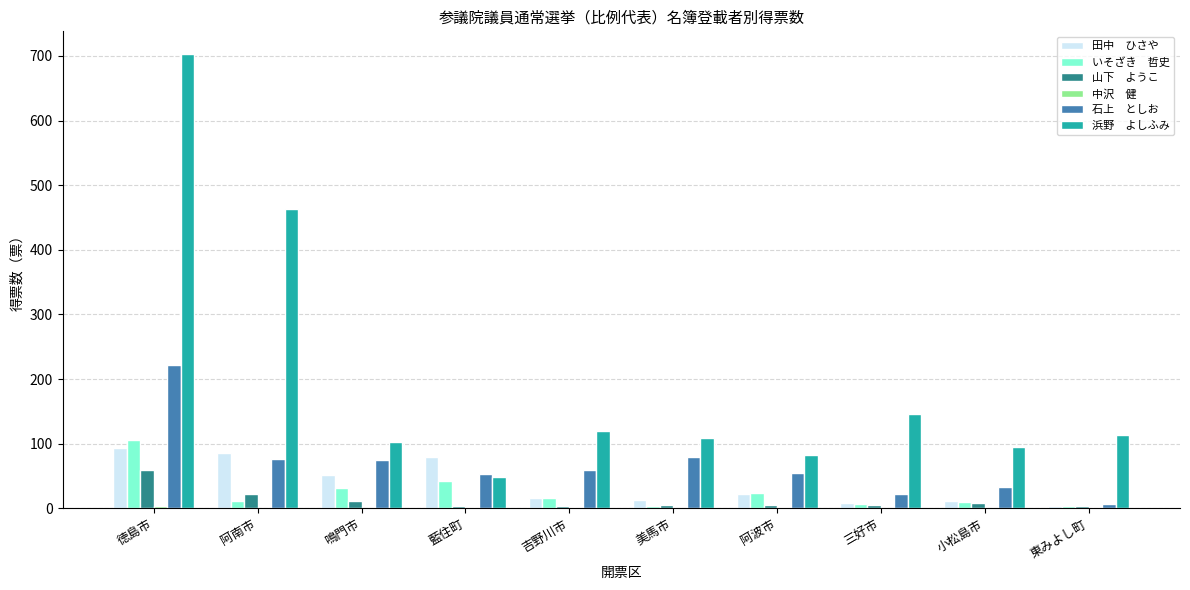

At which category is the sum across all series the highest?

徳島市